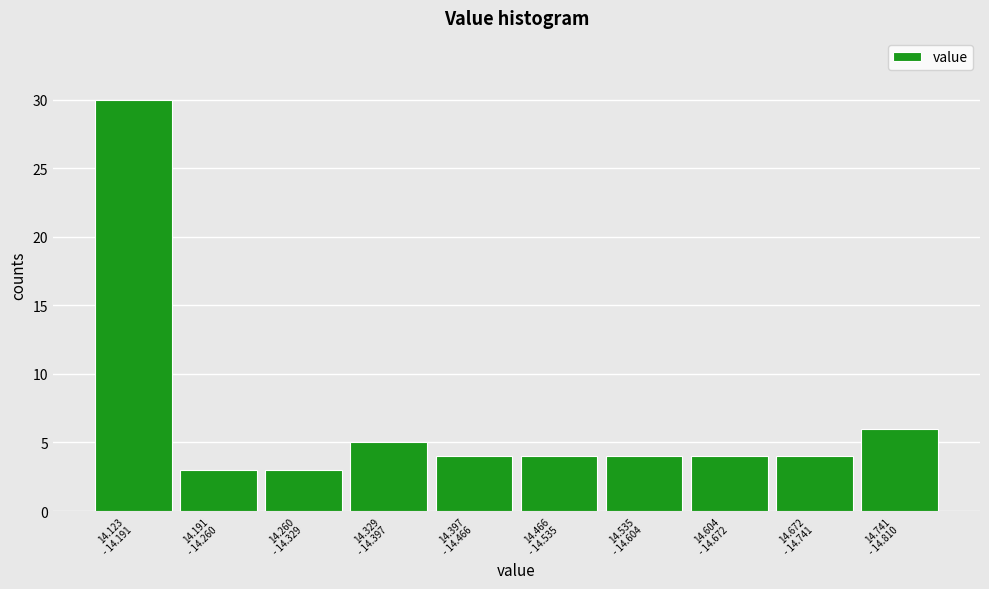

Reading left to right, list all the values displayed in this chart.

30	3	3	5	4	4	4	4	4	6